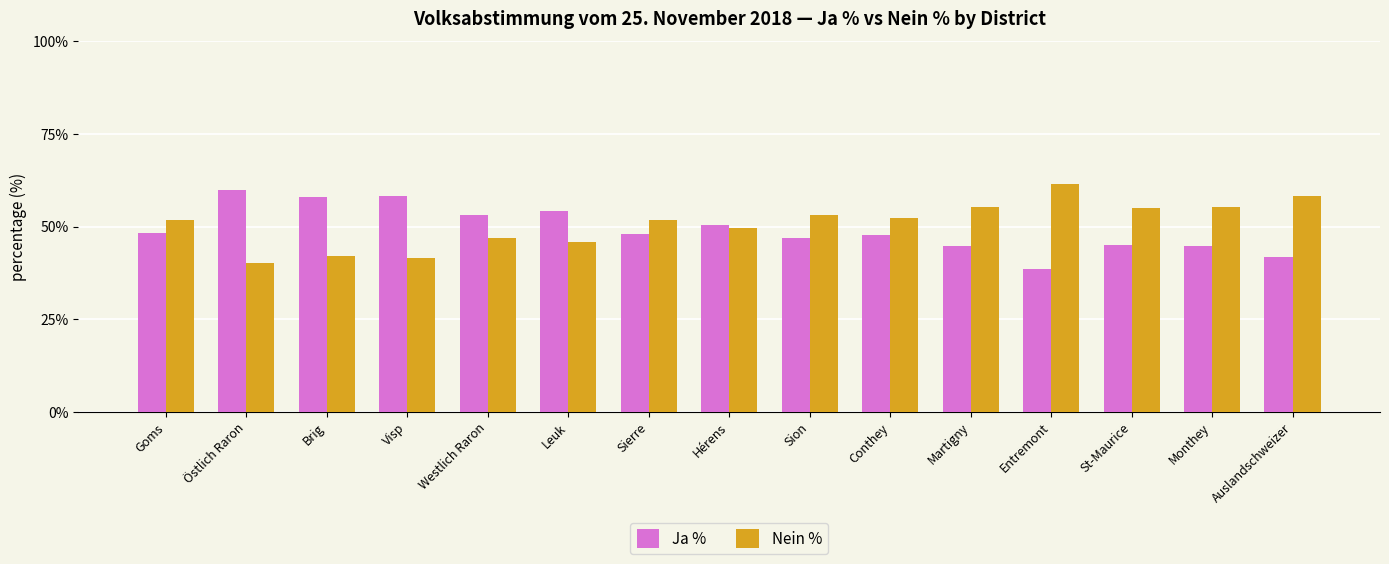

What is the difference between the maximum and minimum values in the Ja % series?

21.3